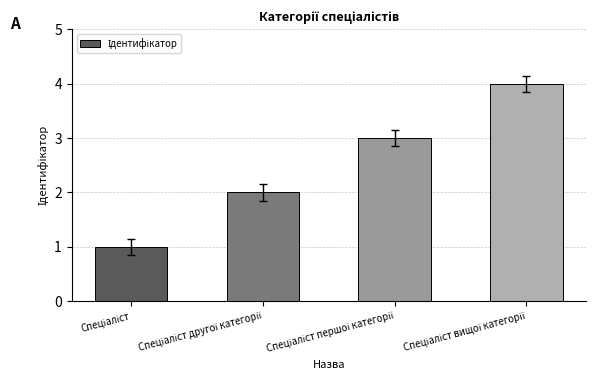

What is the maximum value shown in the chart?

4